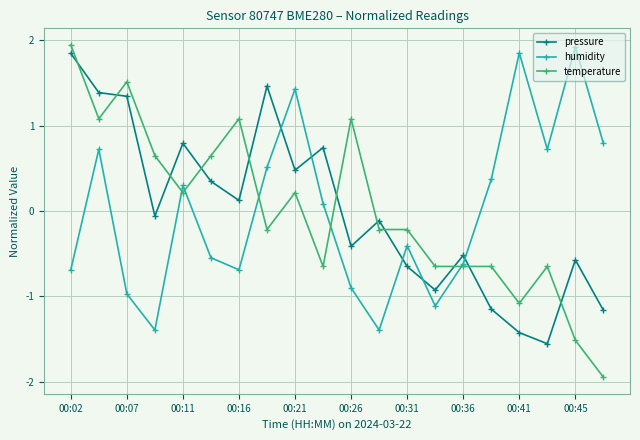

What is the lowest value of the humidity series?

-1.4